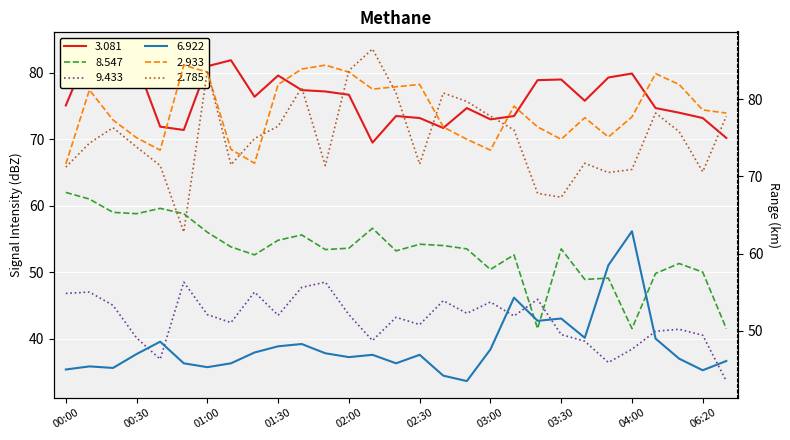

Where is the first local maximum for 8.547?

00:40